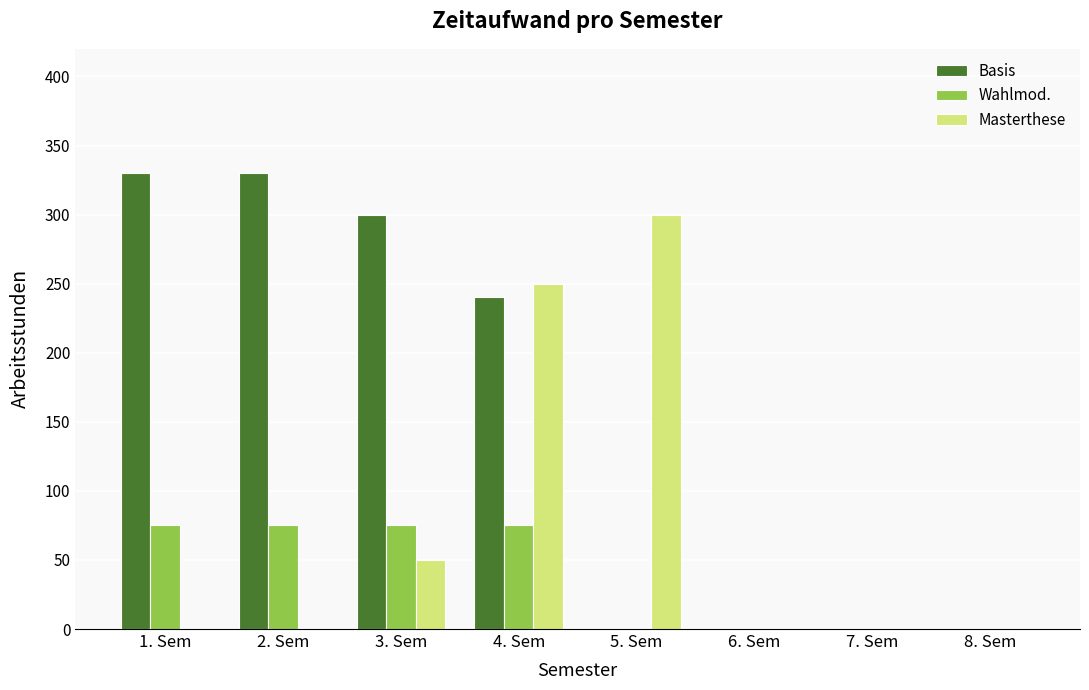

What is the maximum value shown in the chart?

330